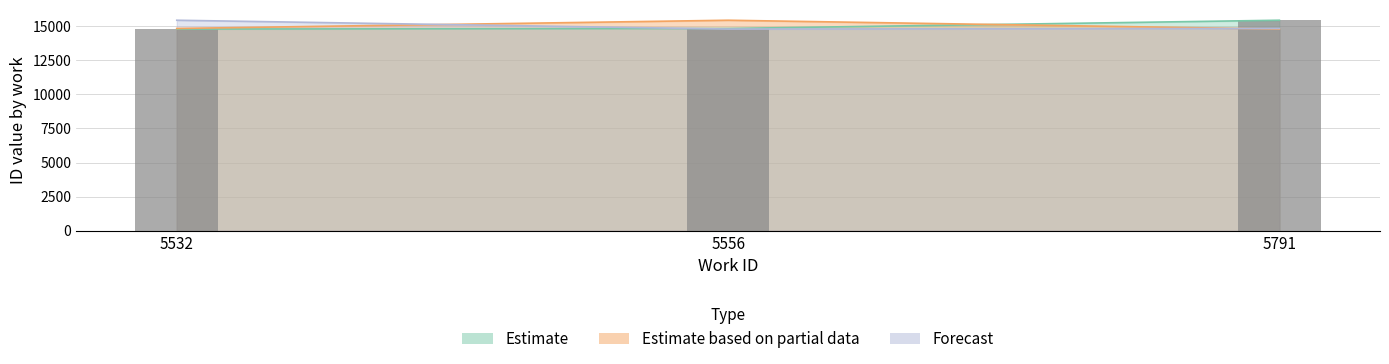

Rank the categories by Estimate value from lowest to highest.

5532, 5556, 5791